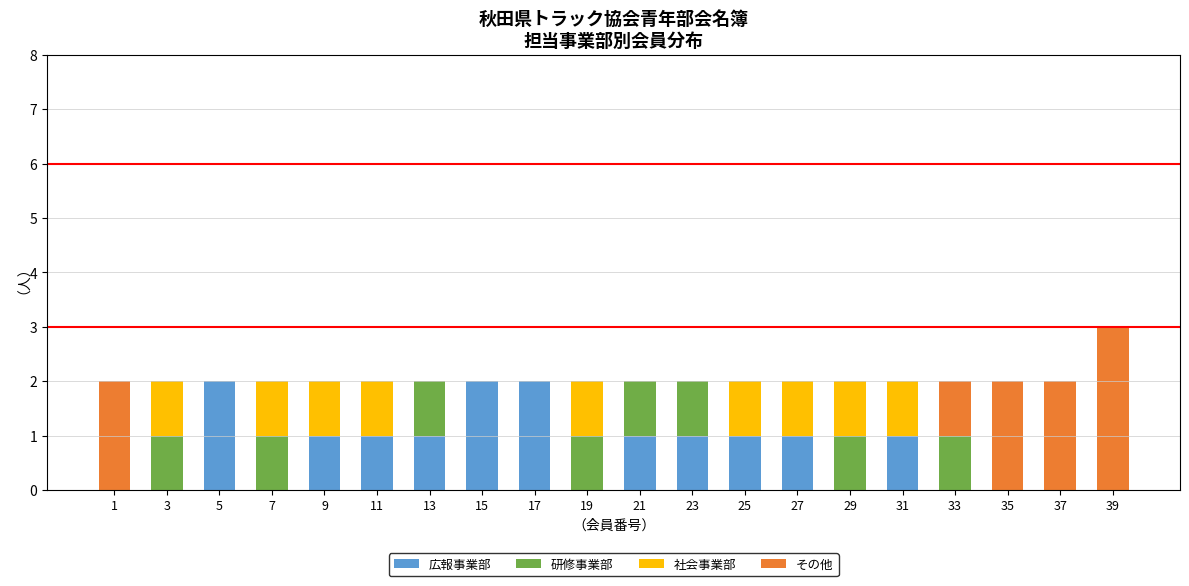

At which category is the sum across all series the highest?

39